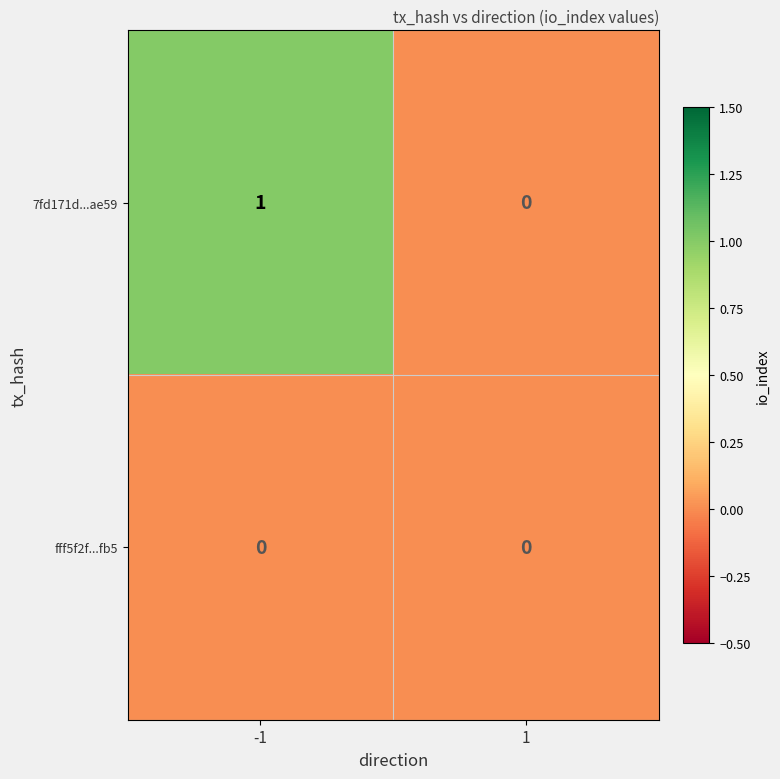

Rank the series at -1 from lowest to highest value.

fff5f2f...fb5, 7fd171d...ae59